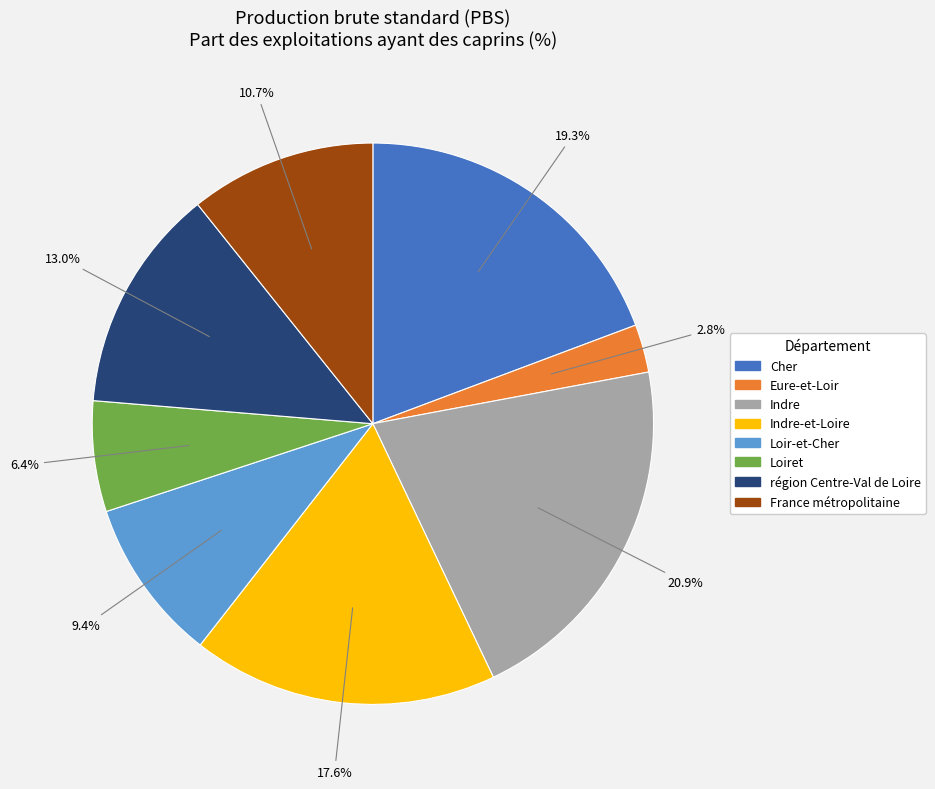

Is there any slice that represents more than half of the pie?

No